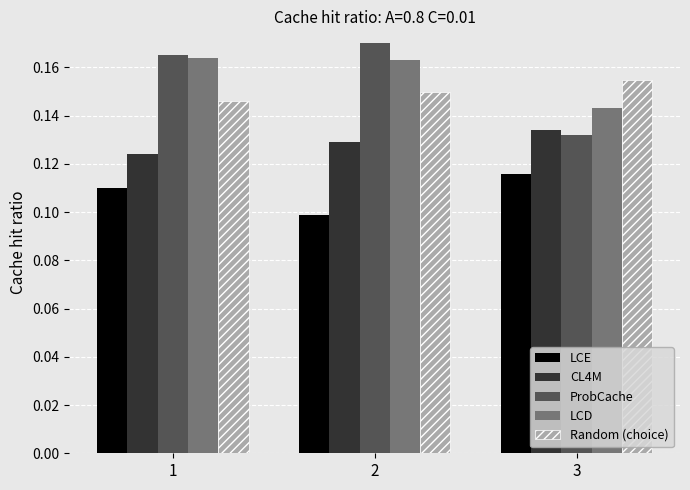

The value of ProbCache at 3 is 0.1. True or false?

True